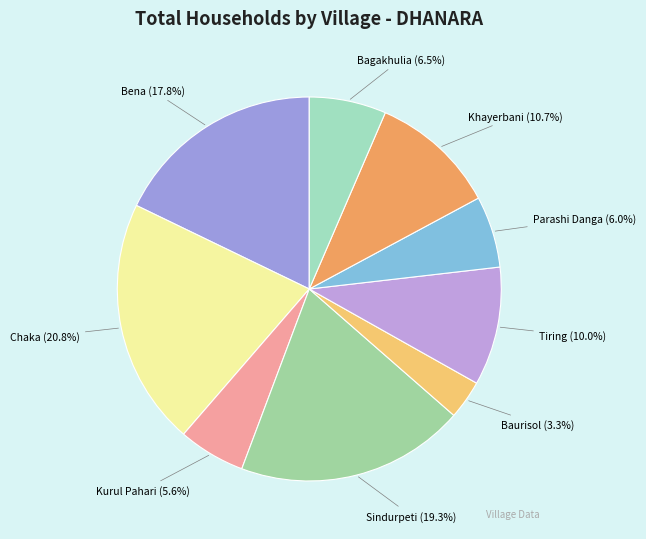

Between Baurisol and Kurul Pahari, which is larger?

Kurul Pahari